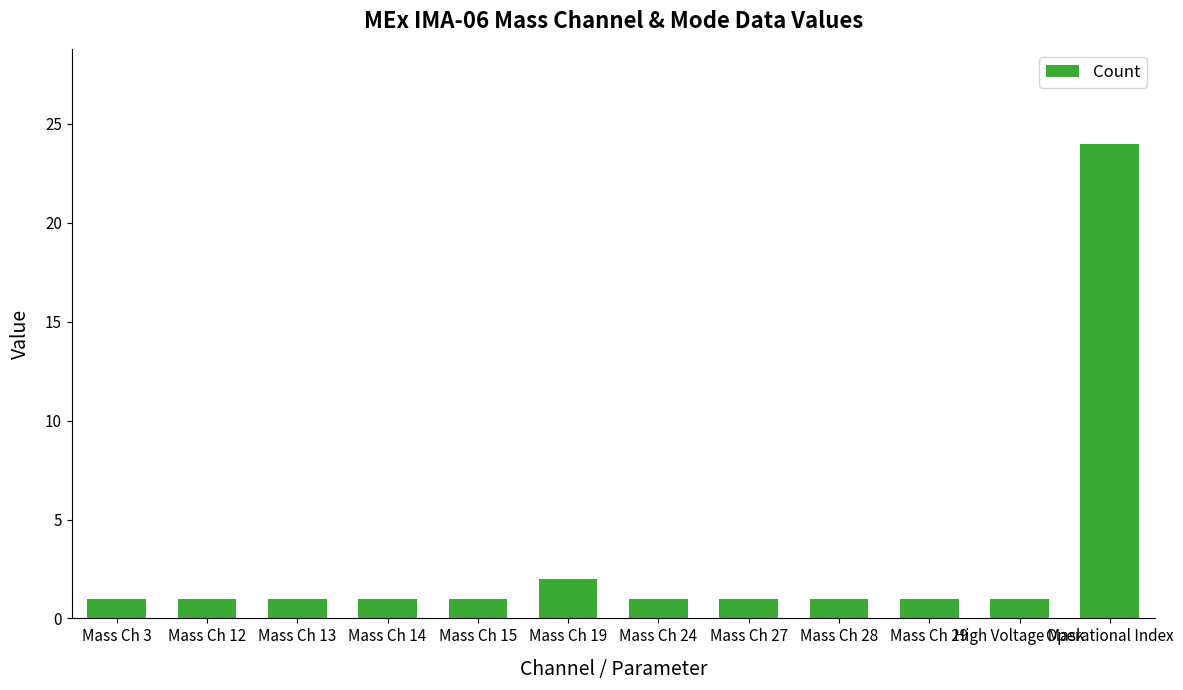

What is the difference between the maximum and minimum values?

23